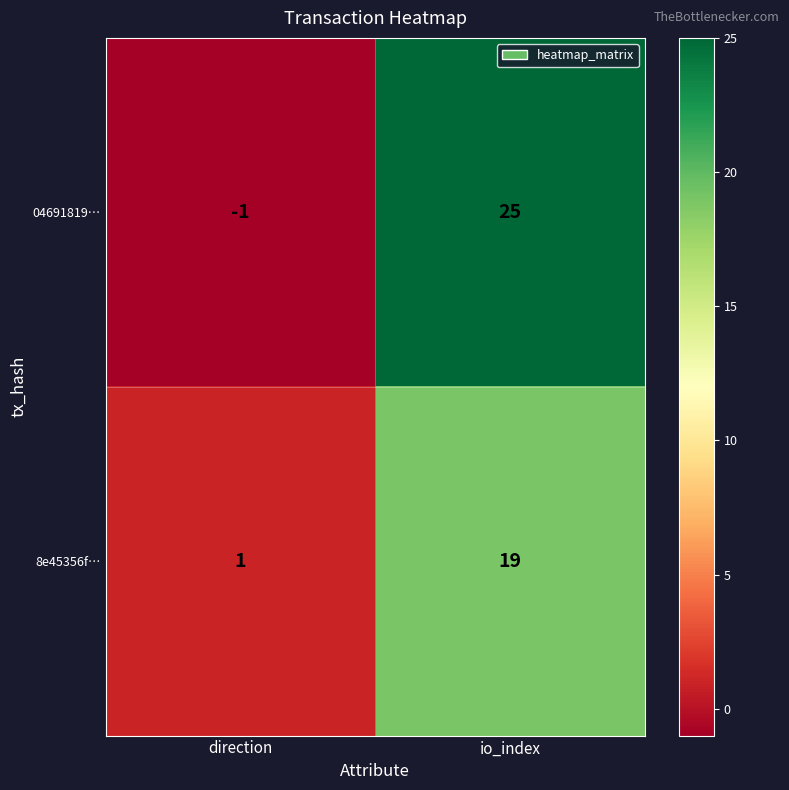

At direction, list the series in order from smallest to largest.

04691819…, 8e45356f…